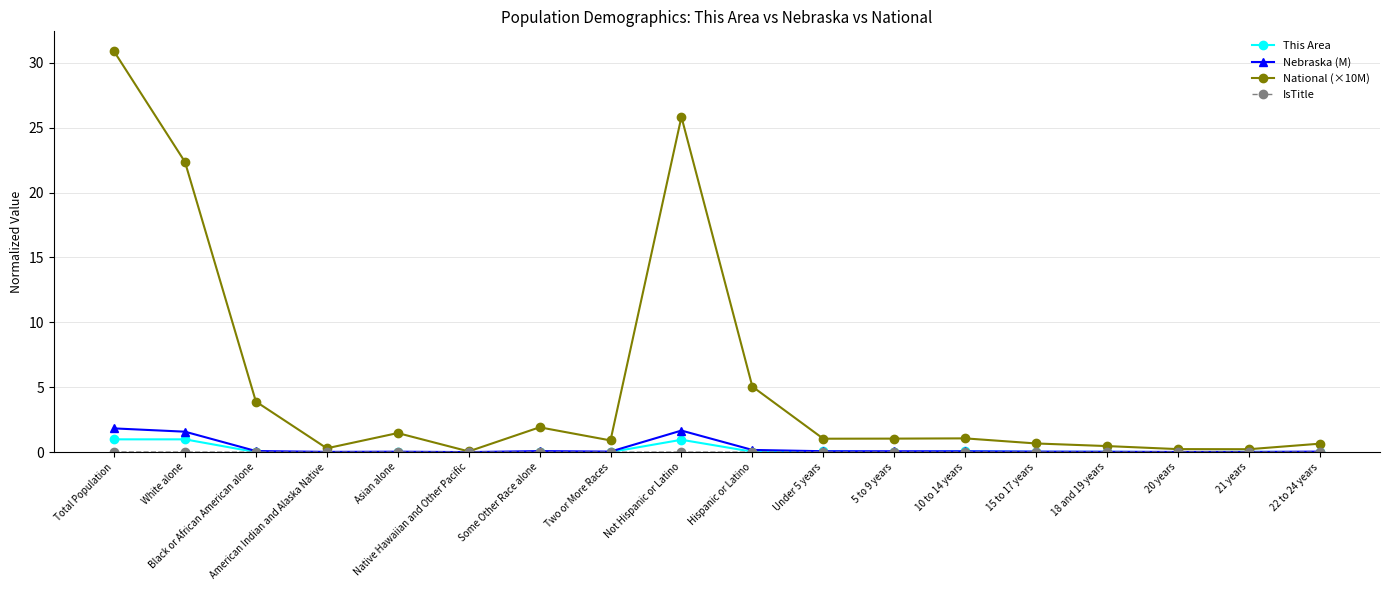

At which category does National (×10M) reach its first local peak?

Asian alone